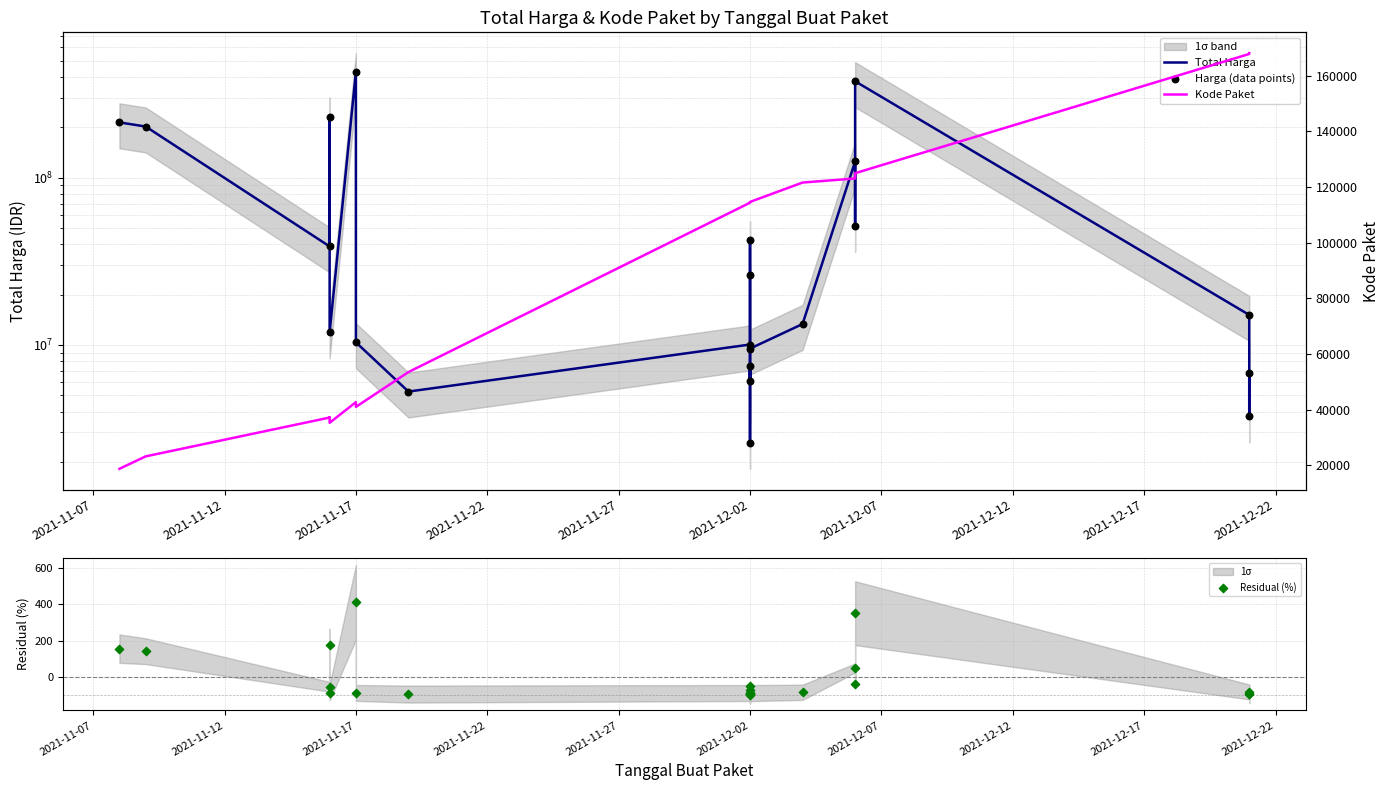

Which series reaches the minimum Y coordinate?

Residual (%)